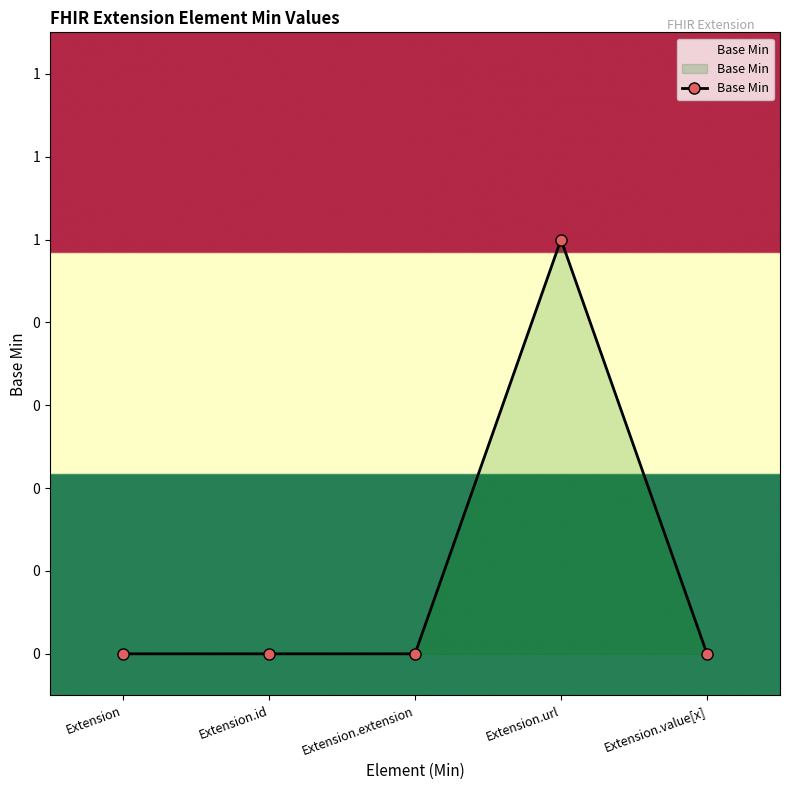

At which category does the chart reach its minimum across all series?

Extension